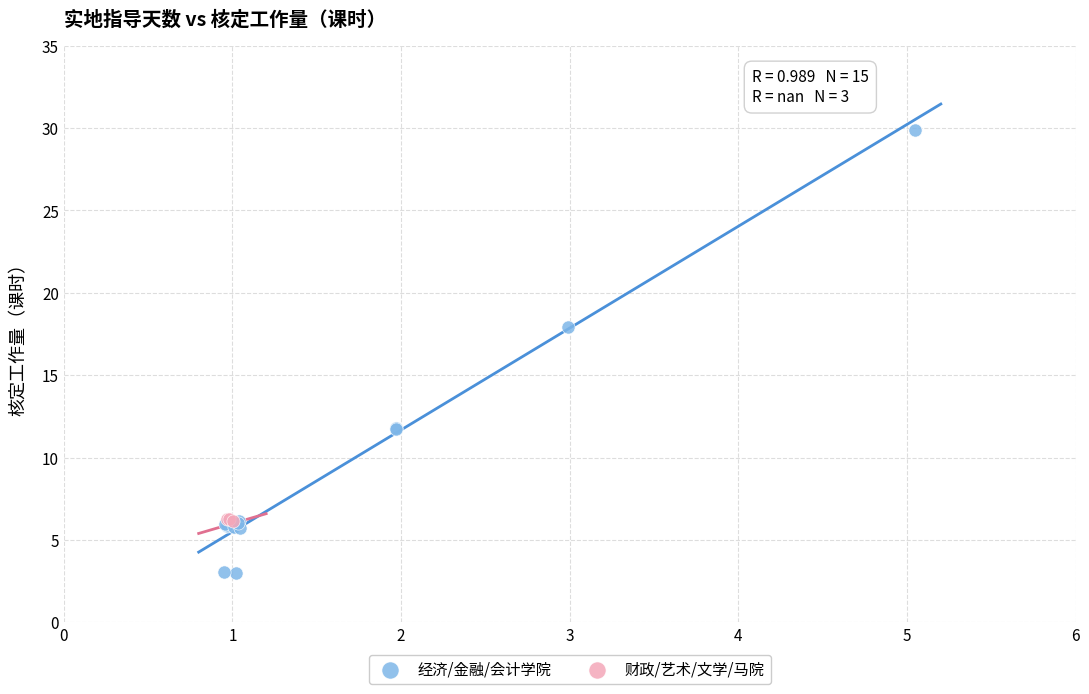

Which series reaches the minimum Y coordinate?

经济/金融/会计学院